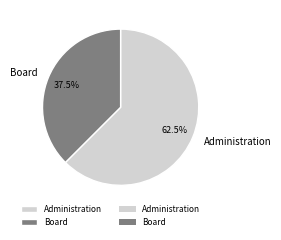

Rank the categories by value from lowest to highest.

Board, Administration